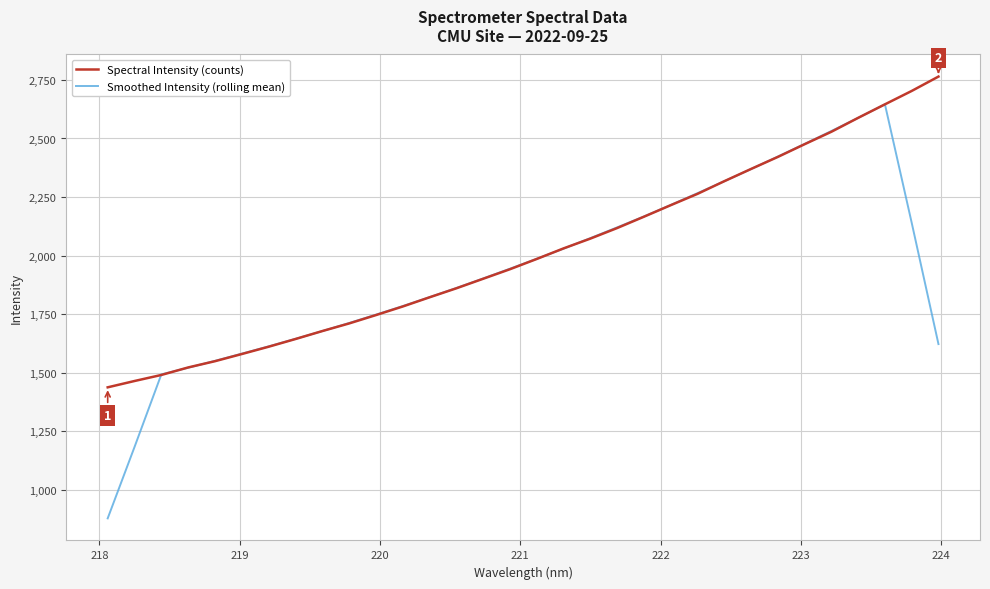

List the series in order of their peak value, lowest first.

Smoothed Intensity (rolling mean), Spectral Intensity (counts)